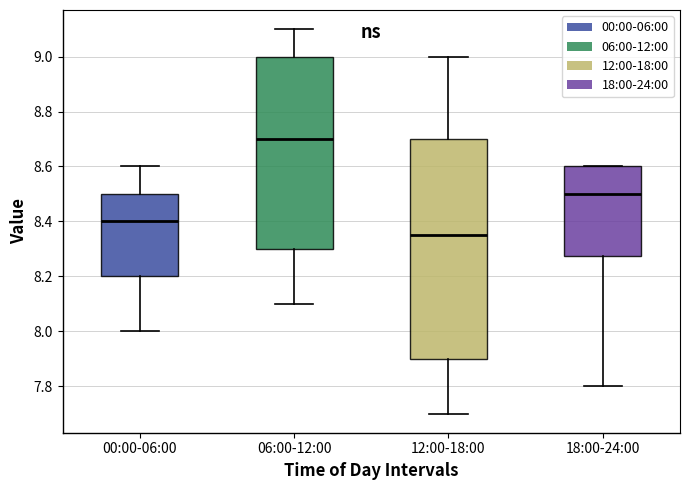

Comparing the boxes themselves (not the whiskers), which one is the tallest?

12:00-18:00